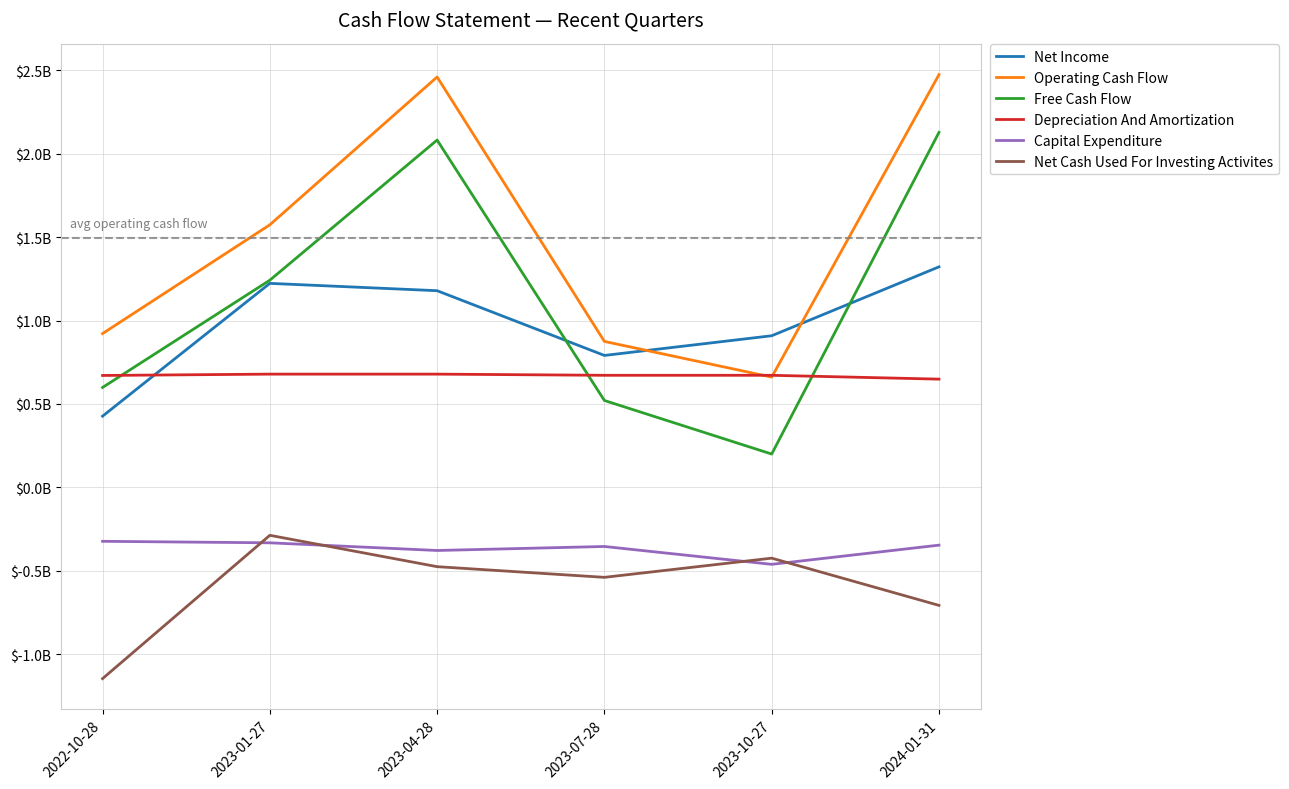

What is the value of the Depreciation And Amortization point at the 6th from the left?

0.6